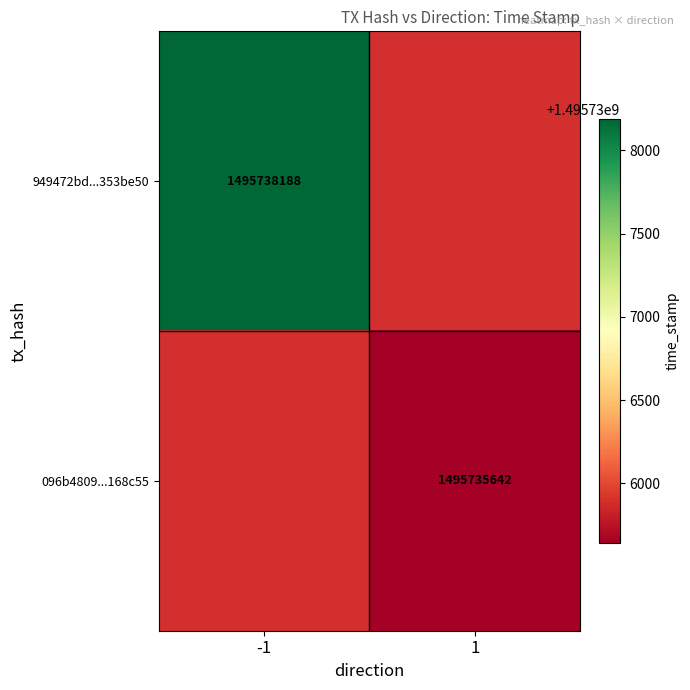

Is it true that 949472bd...353be50 equals 1495738188 at -1?

True